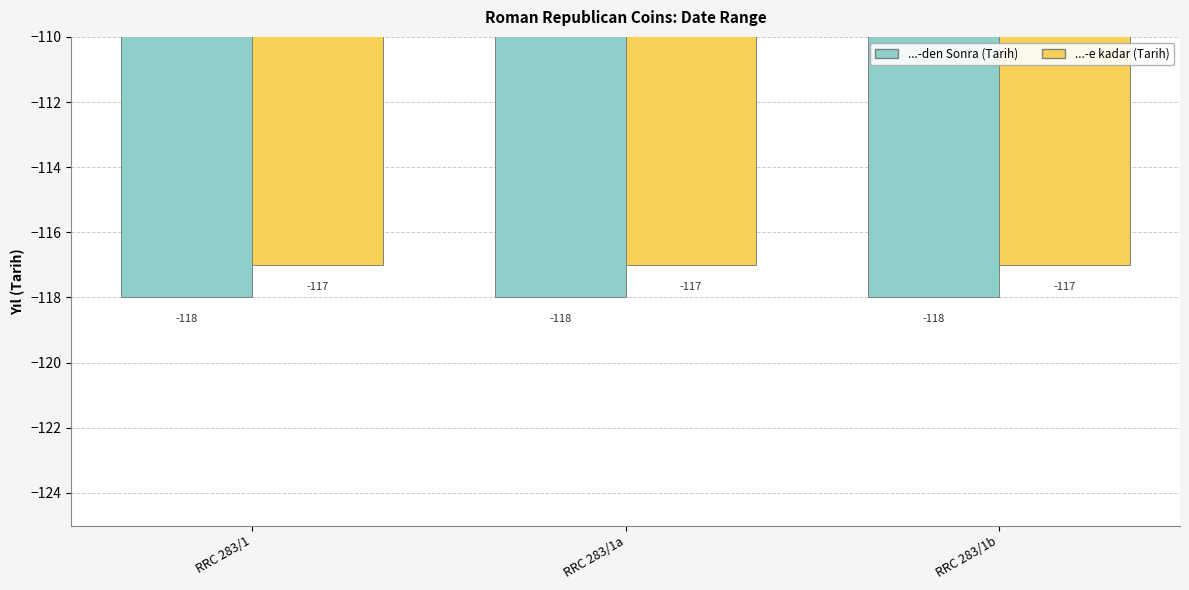

How many series are shown in this chart?

2